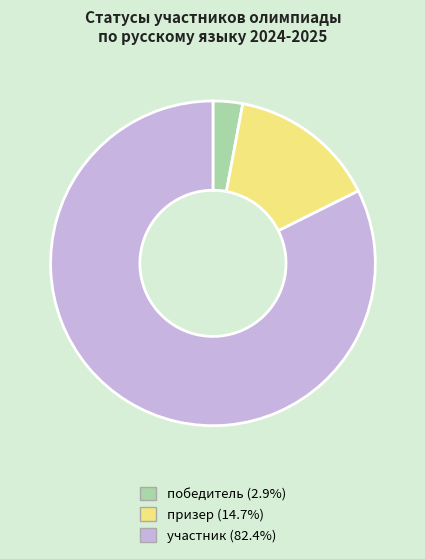

Does any single category account for the majority?

Yes